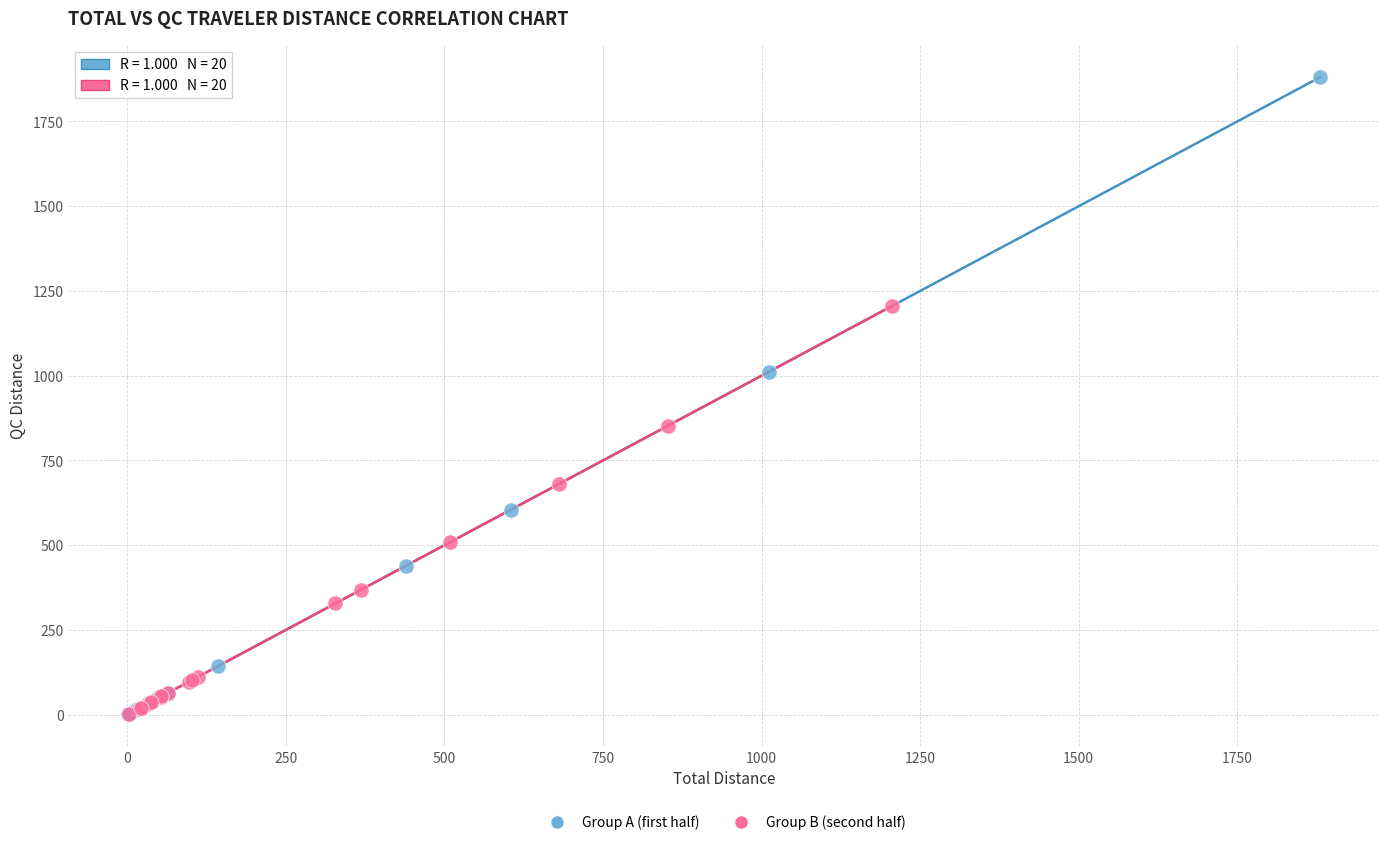

Which series has the widest spread of Y values?

Group A (first half)